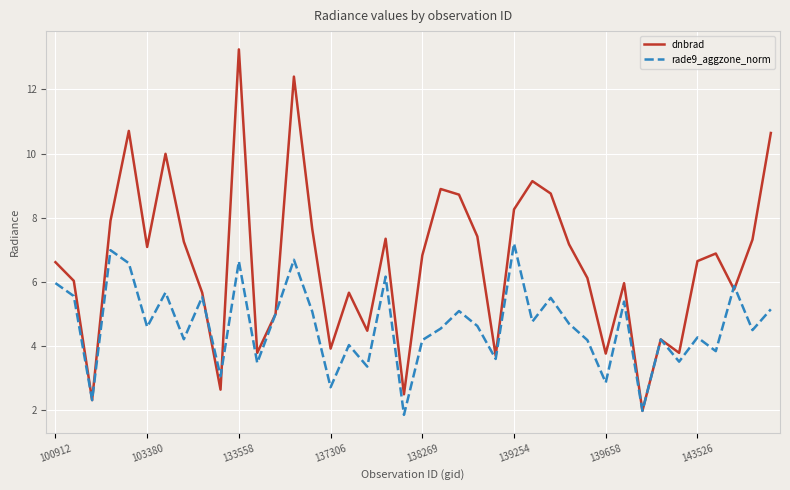

Which series has the largest total across all categories?

dnbrad